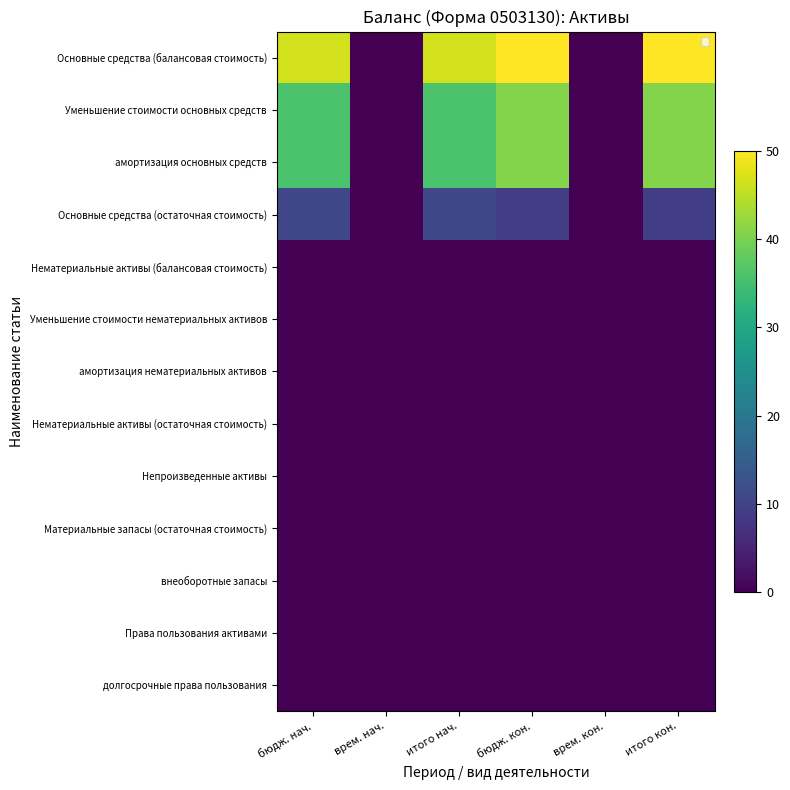

List the series in order of their peak value, highest first.

Основные средства (балансовая стоимость), Уменьшение стоимости основных средств, амортизация основных средств, Основные средства (остаточная стоимость), Нематериальные активы (балансовая стоимость), Уменьшение стоимости нематериальных активов, амортизация нематериальных активов, Нематериальные активы (остаточная стоимость), Непроизведенные активы, Материальные запасы (остаточная стоимость), внеоборотные запасы, Права пользования активами, долгосрочные права пользования